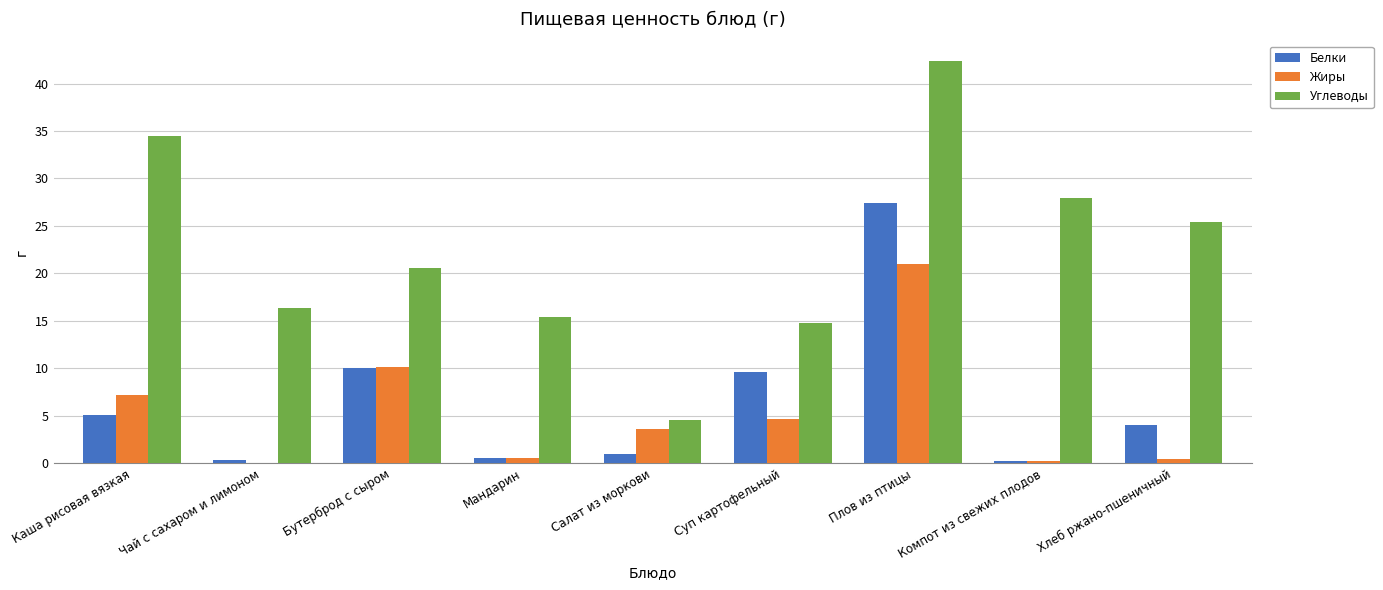

What is the approximate value of Углеводы at Мандарин?

15.4